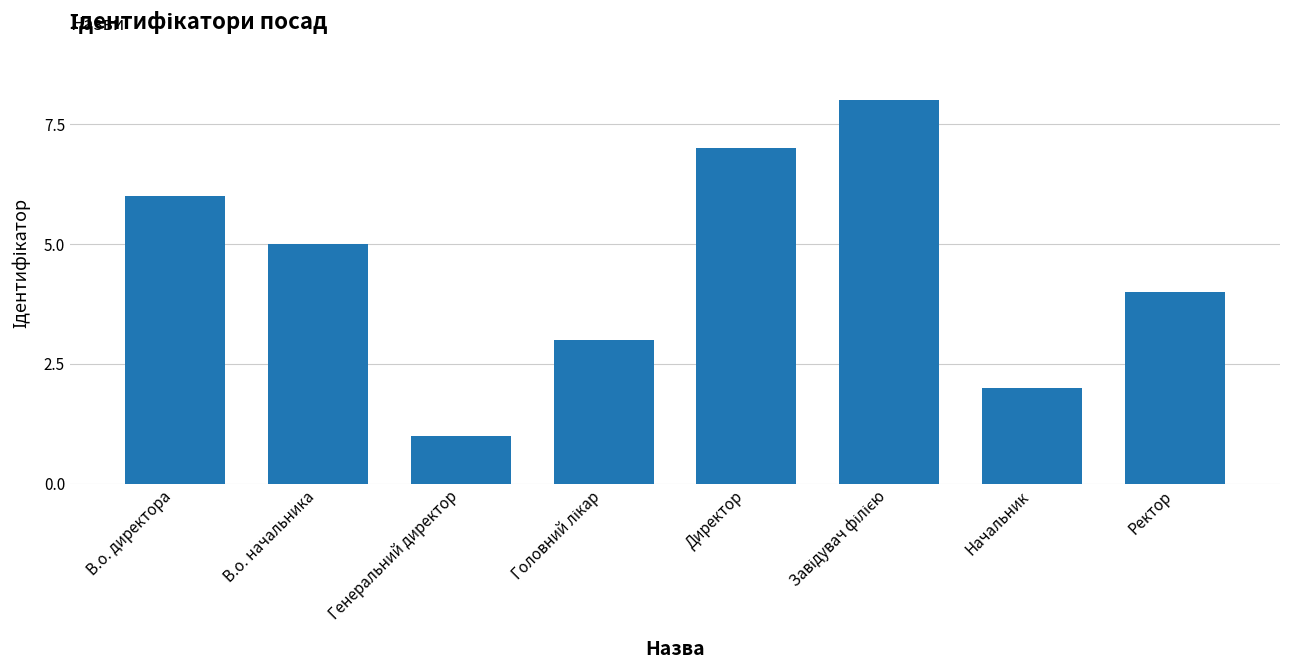

Is it true that the value at Начальник is 2?

True